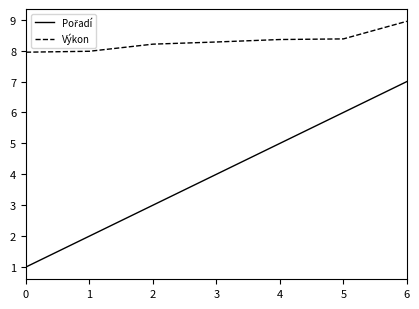

What is the smallest value displayed?

1.0